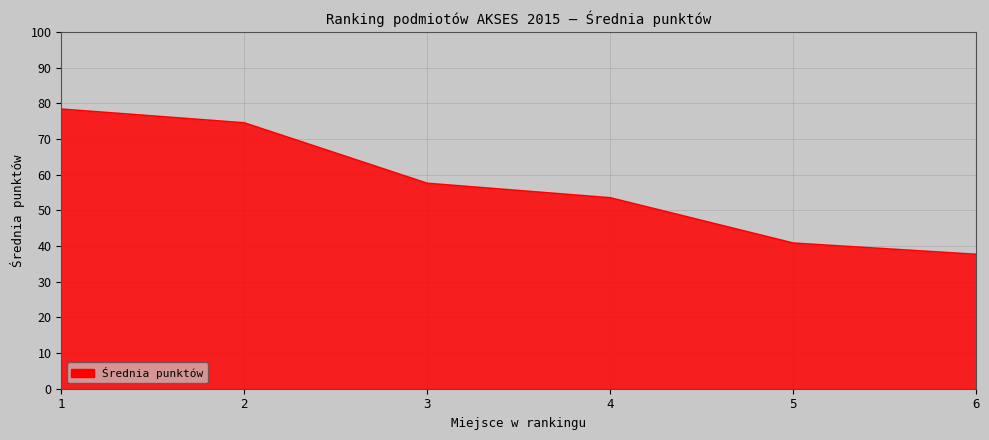

List the labels in order of value, largest first.

1, 2, 3, 4, 5, 6